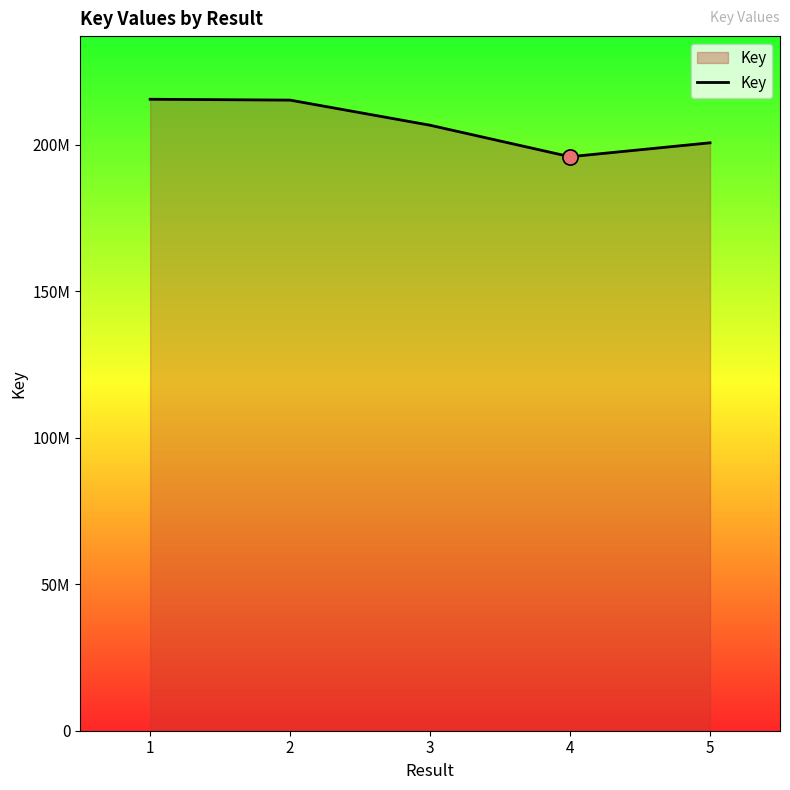

Approximately how many times larger is the value at 2 compared to 5?

1.1